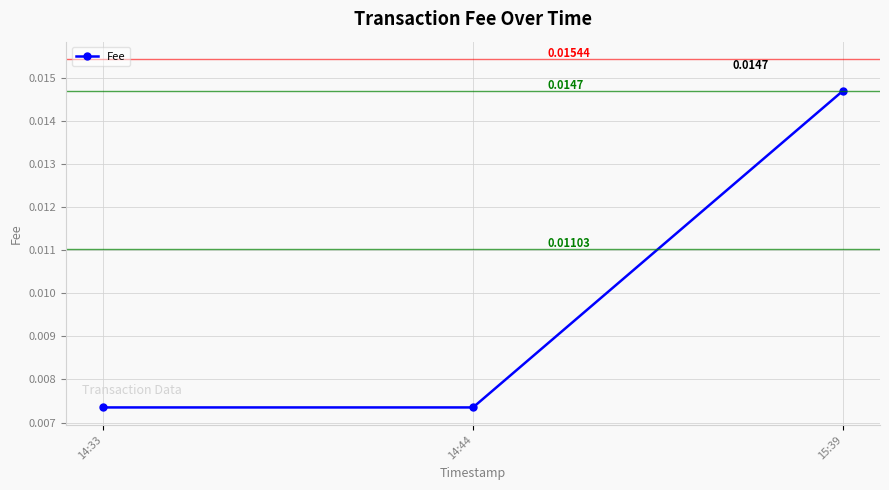

At which label is the value closest to 0?

14:33